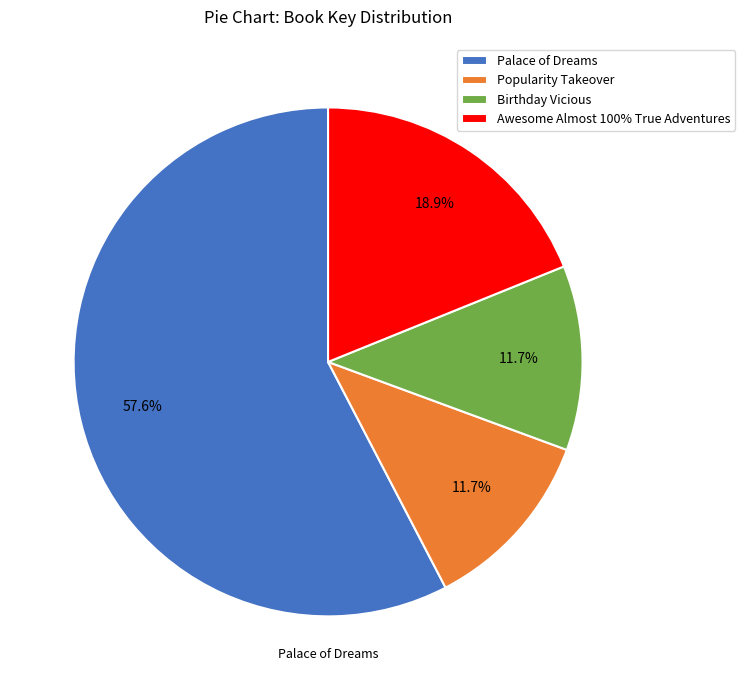

To the nearest percent, what is the average slice percentage?

25%